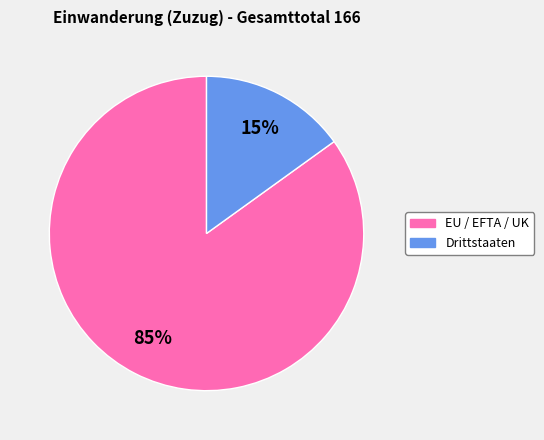

What percentage is the Drittstaaten slice, to the nearest percent?

15%